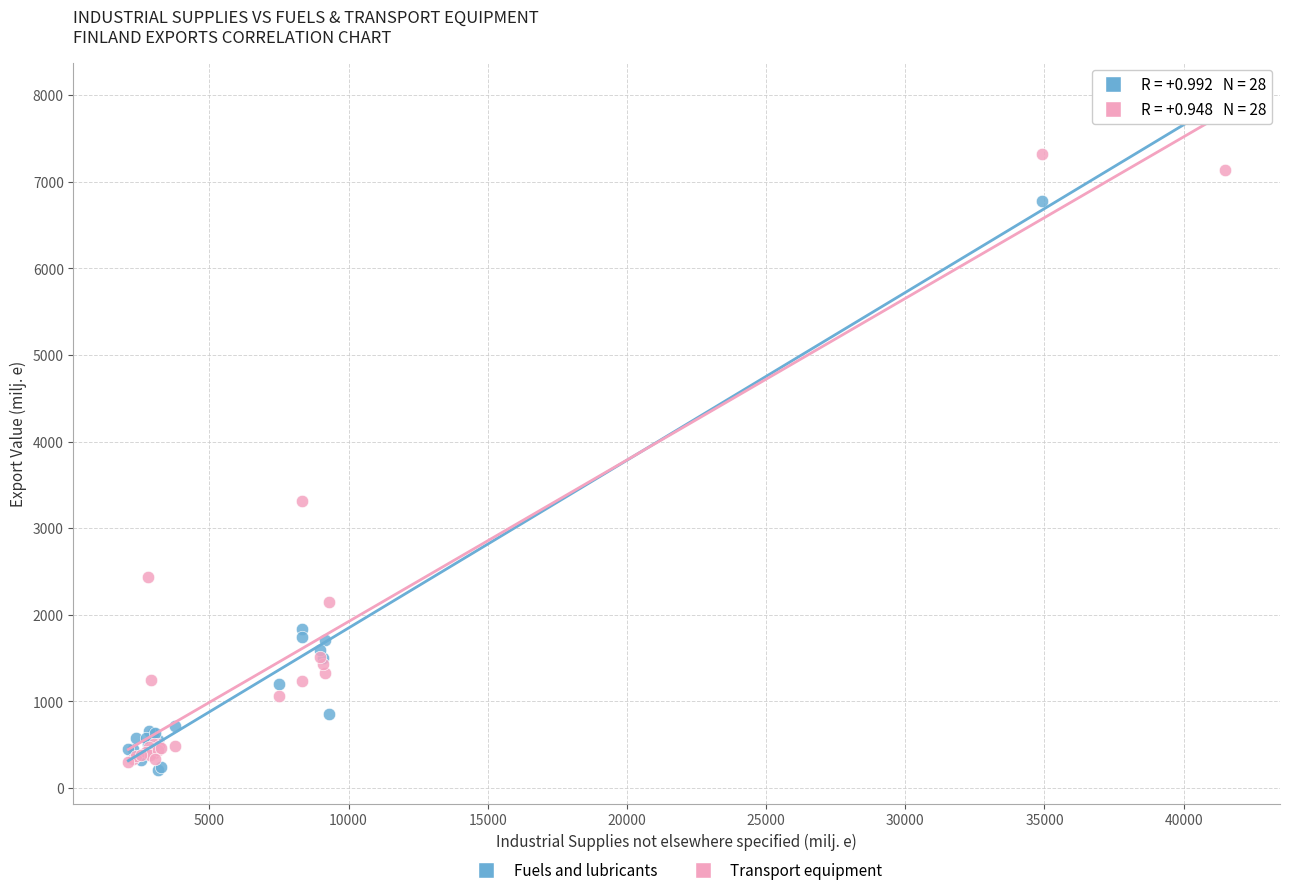

Which series reaches the maximum Y coordinate?

Fuels and lubricants